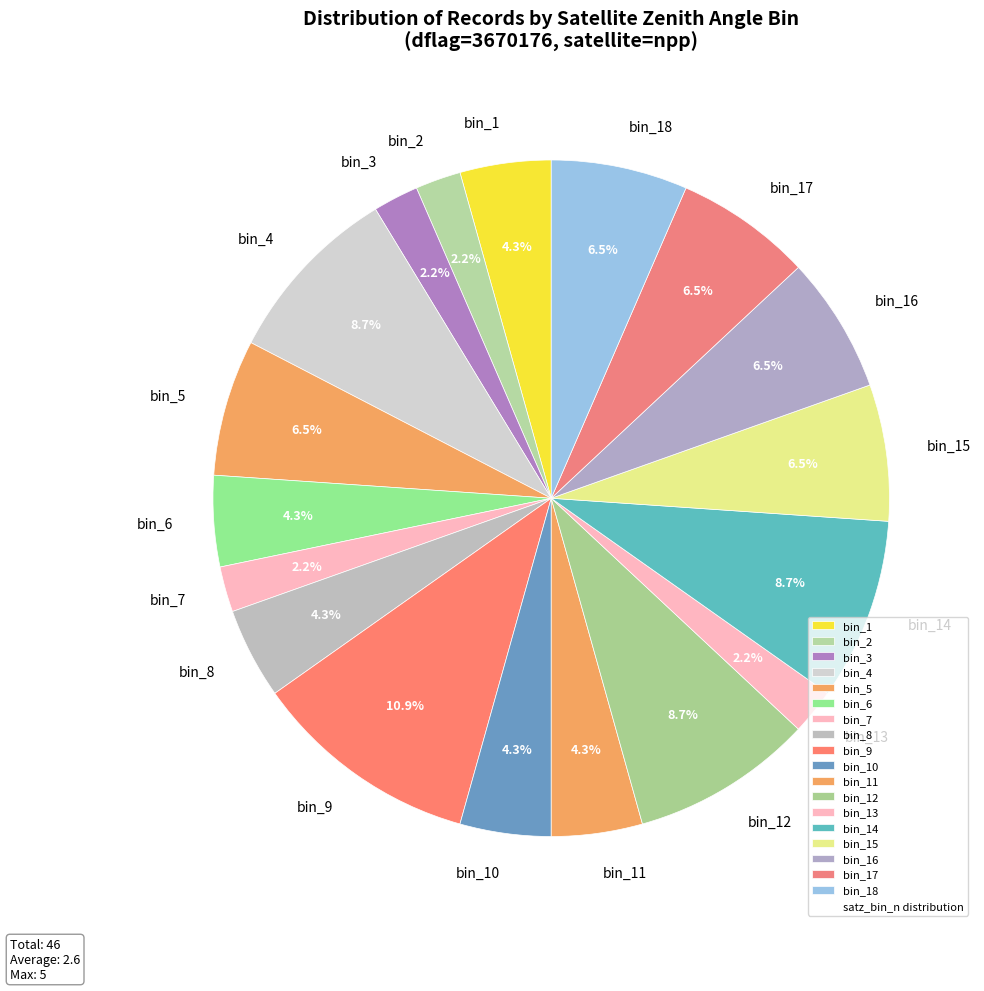

What is the largest slice in the pie chart?

bin_9